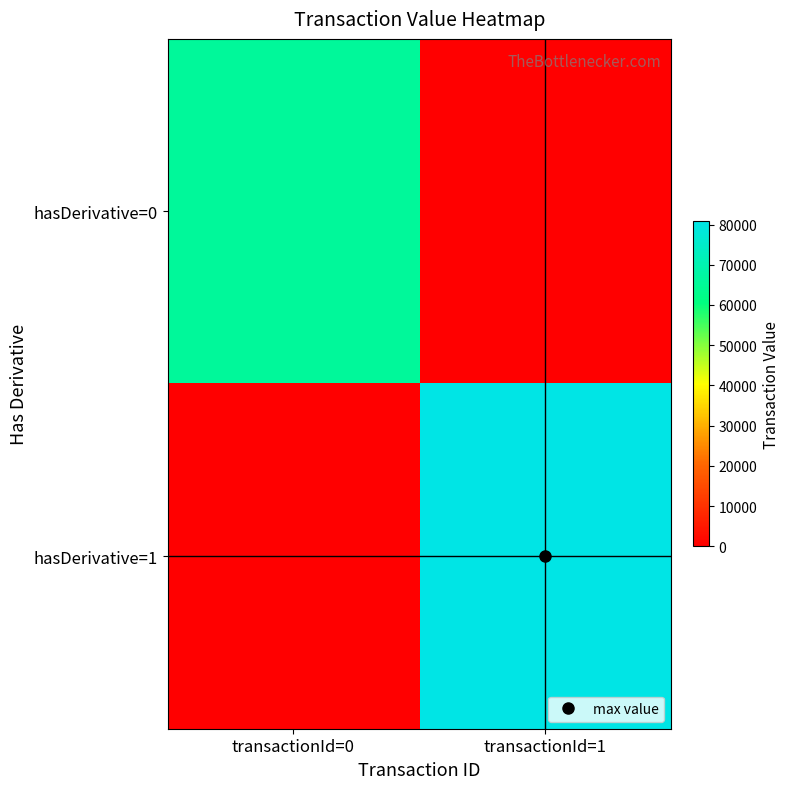

Rank the series by their average value, from highest to lowest.

hasDerivative=1, hasDerivative=0